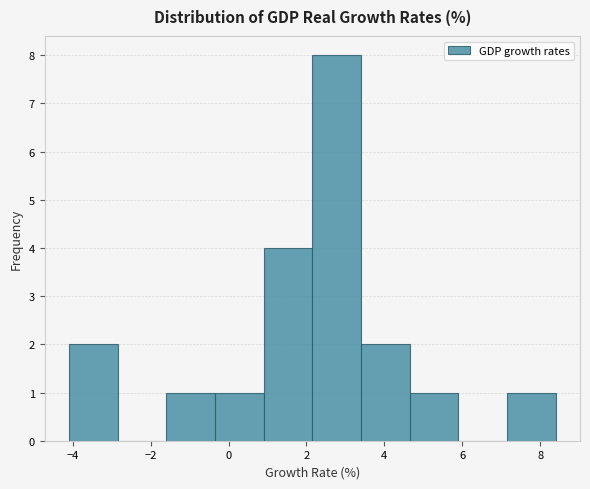

Over which range of the x-axis is the bar tallest?

2.15 to 3.40